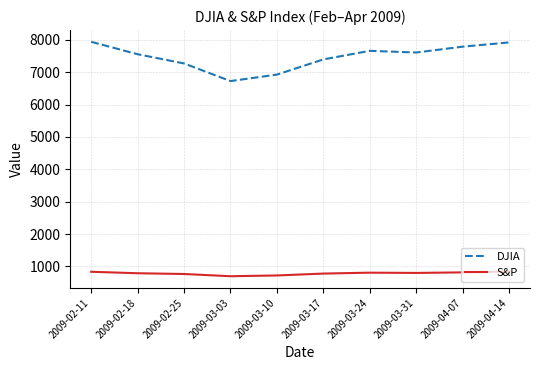

True or false: DJIA and S&P intersect in this chart.

False